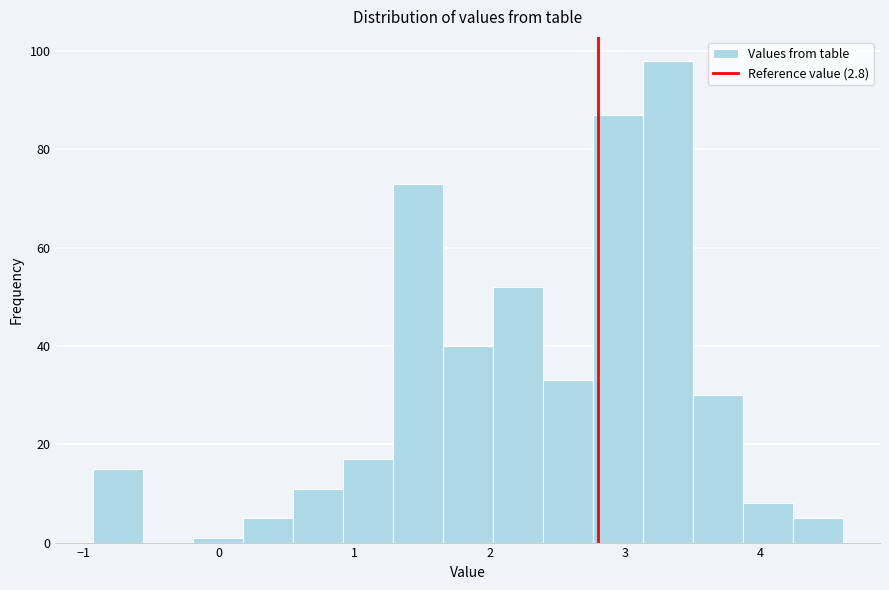

Read against the x-axis, roughly where is the centre of the tallest bar?

3.3